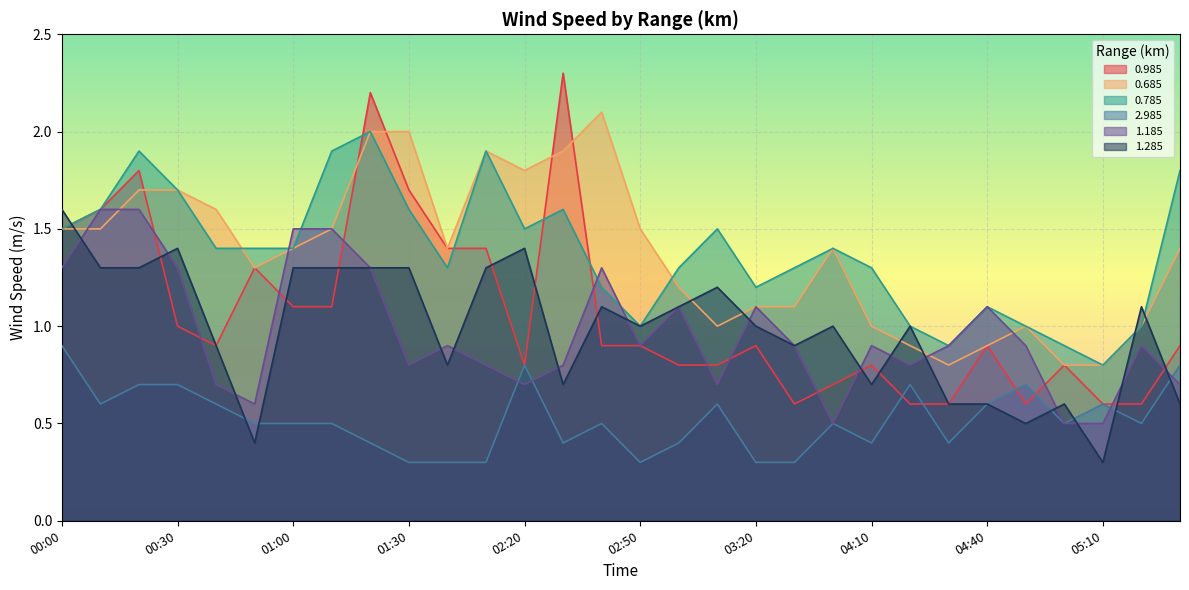

What is the difference between the 1.285 values at 03:30 and 02:40?

0.2